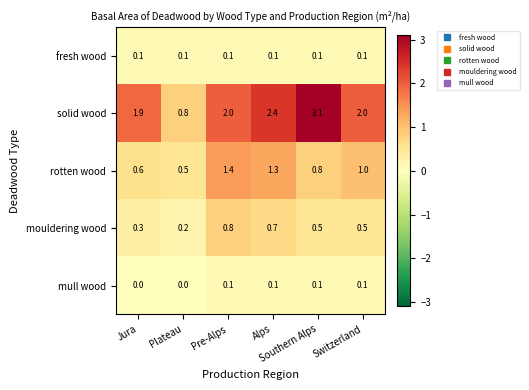

Which series changed the most between Plateau and Alps?

solid wood